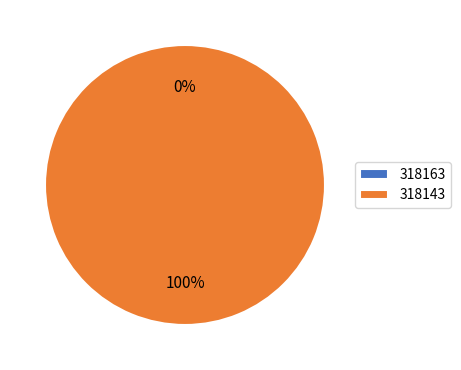

What is the total percentage of 318143 and 318163?

100.0%